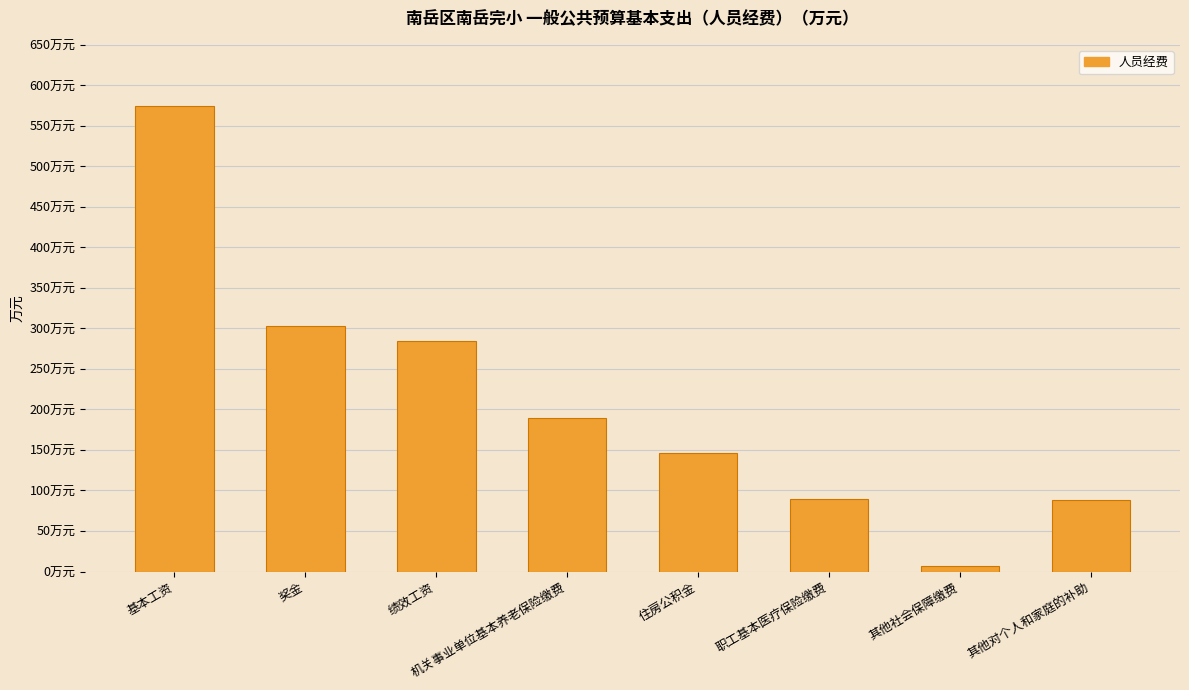

Are the bars horizontal?

No